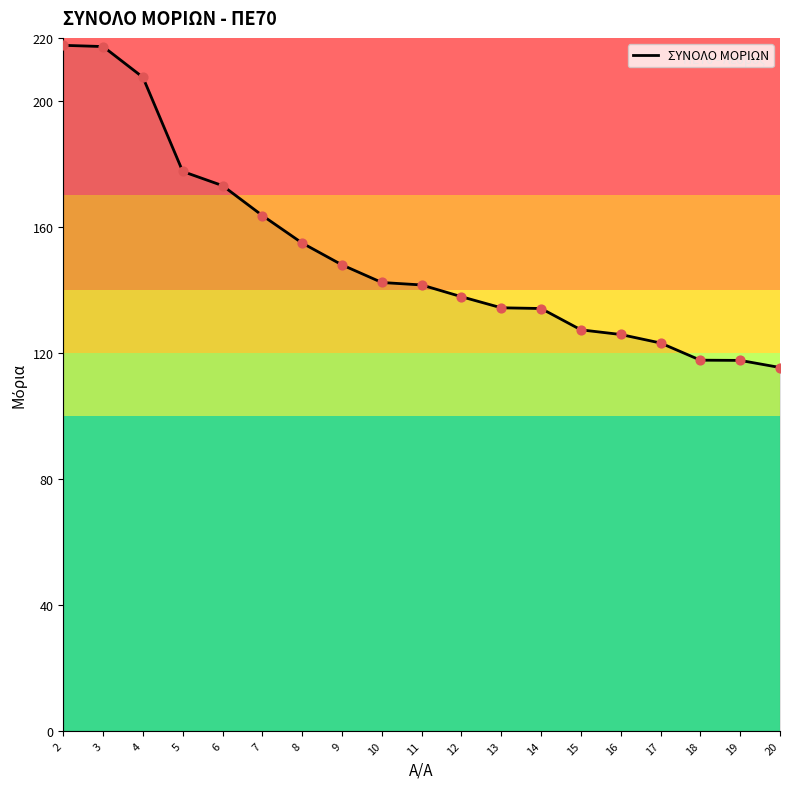

Which has a higher value, 8 or 9?

8